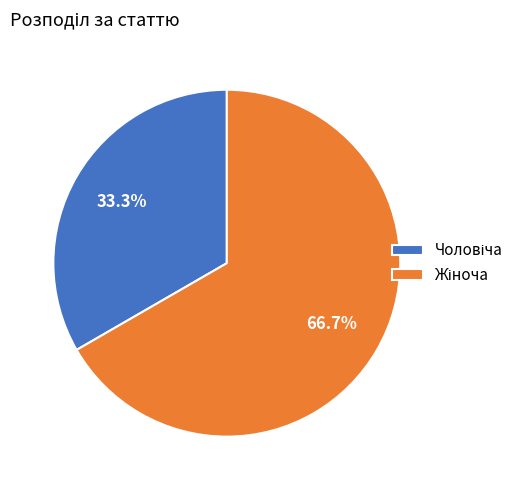

Is there a majority slice in this chart?

Yes